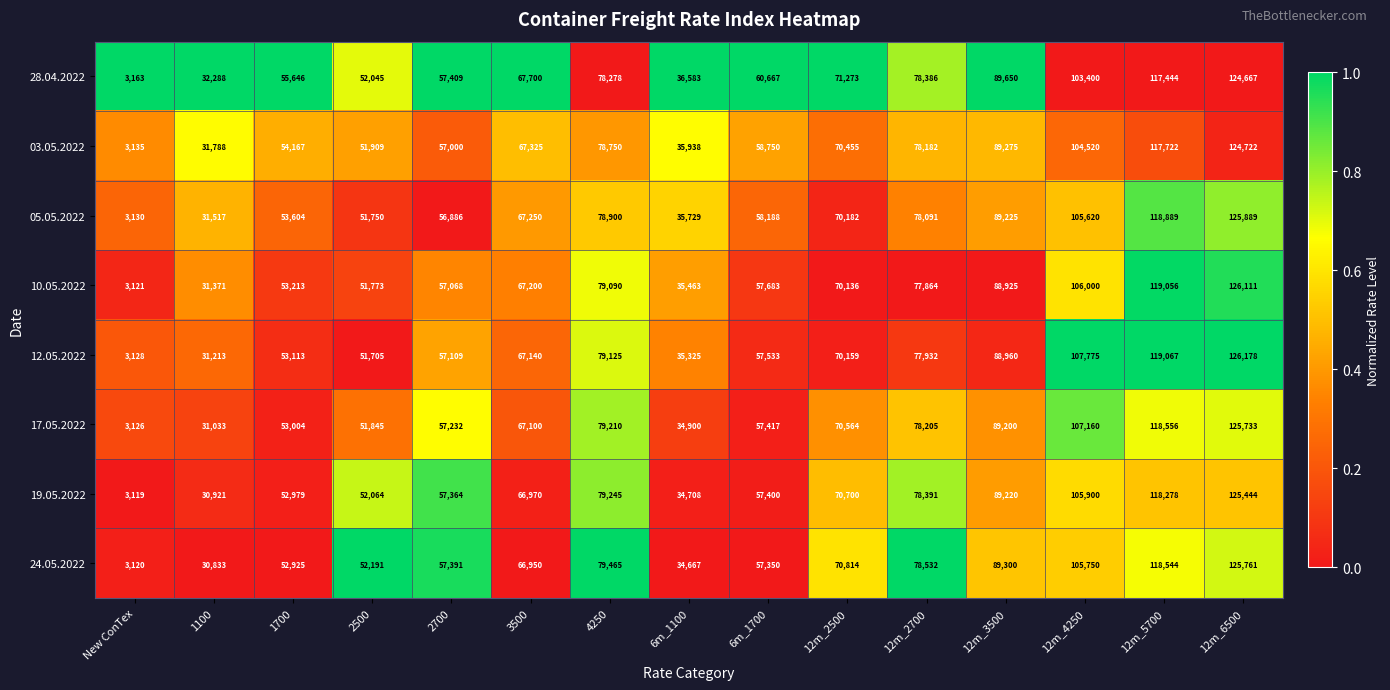

The 12.05.2022 series shows 3128 at New ConTex. True or false?

True